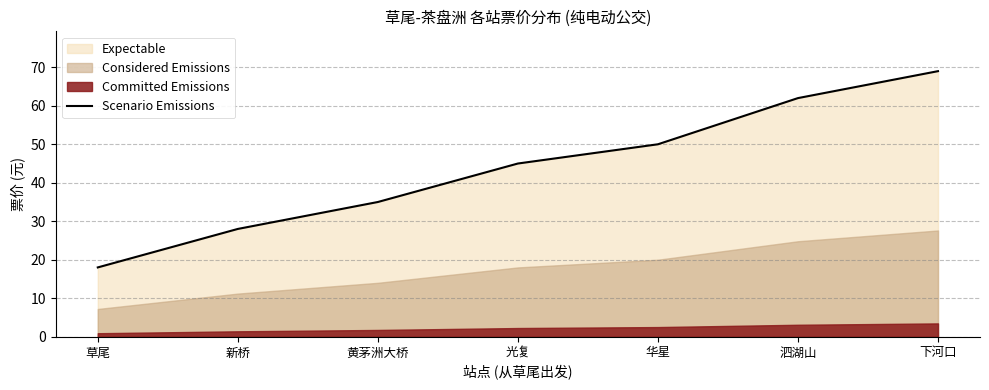

How many data points are above 45?

3